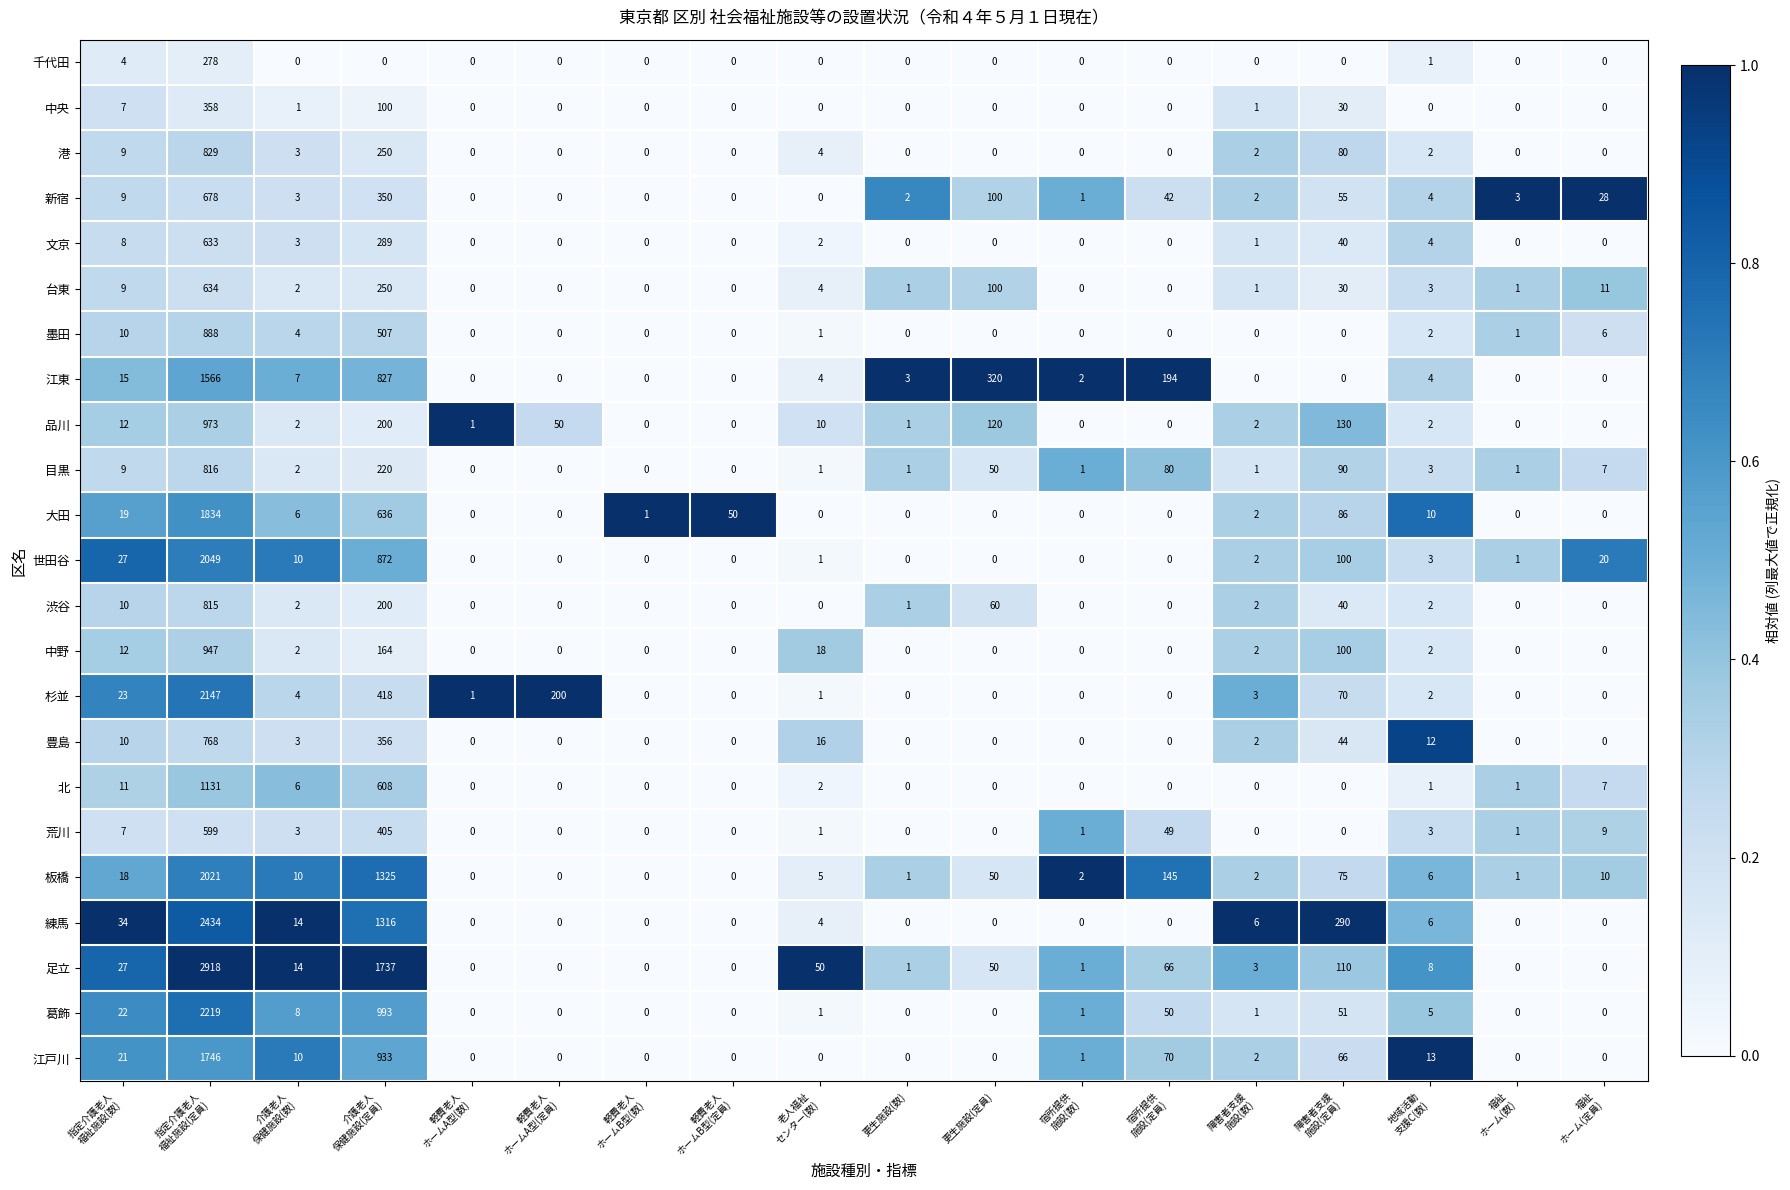

Which series has the largest total across all categories?

足立